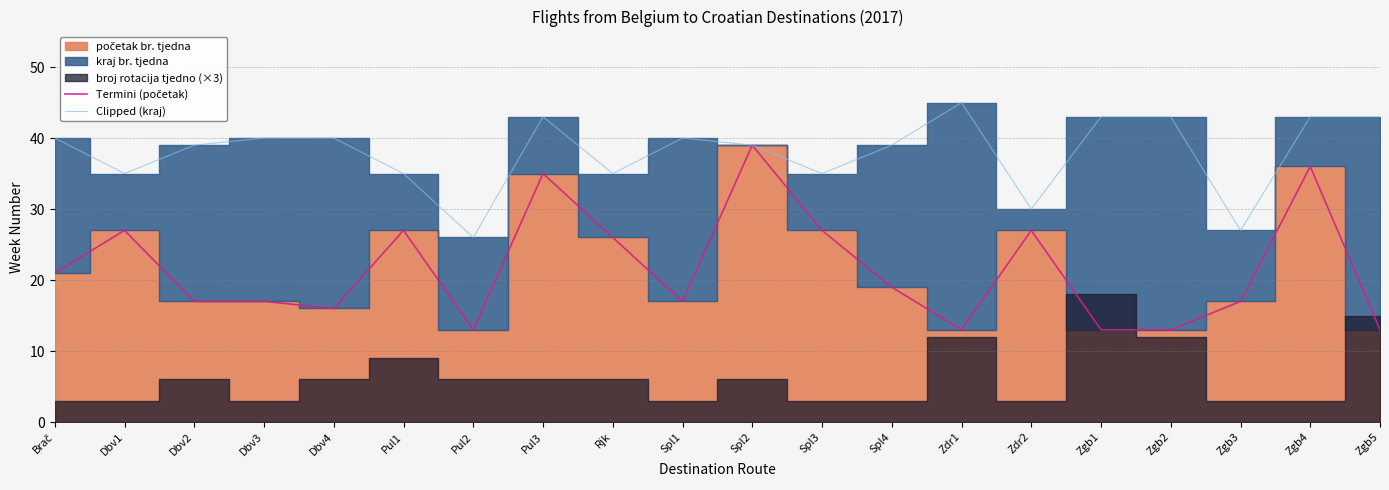

What is the total value across all series at Zgb5?

56